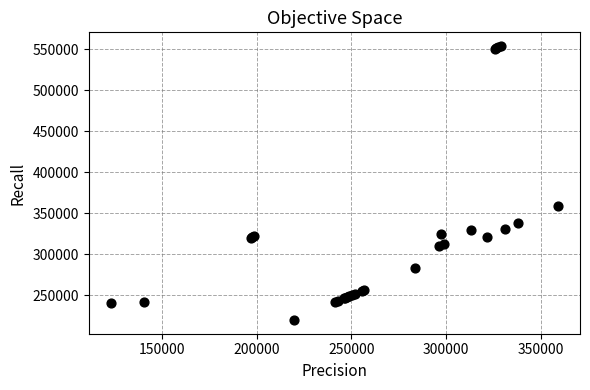

What Y value in the scatter plot is closest to 387024?

358916